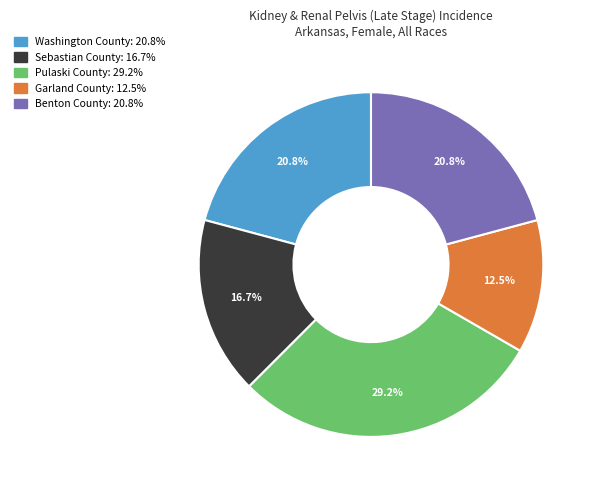

What percentage do Benton County and Sebastian County together represent?

37.5%